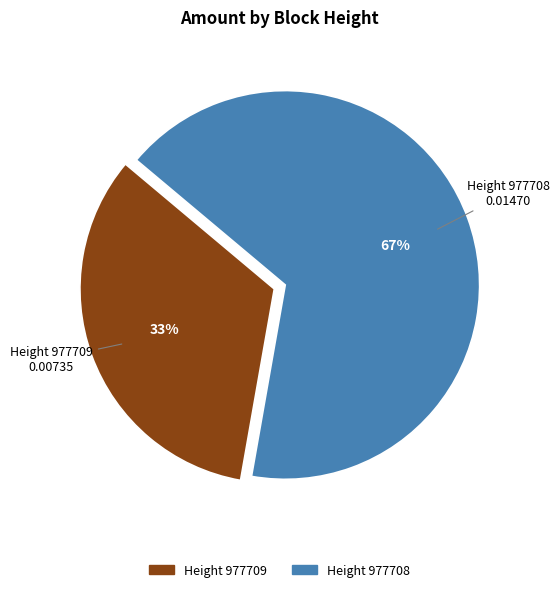

To the nearest percent, what is the combined percentage of Height 977708 and Height 977709?

100%